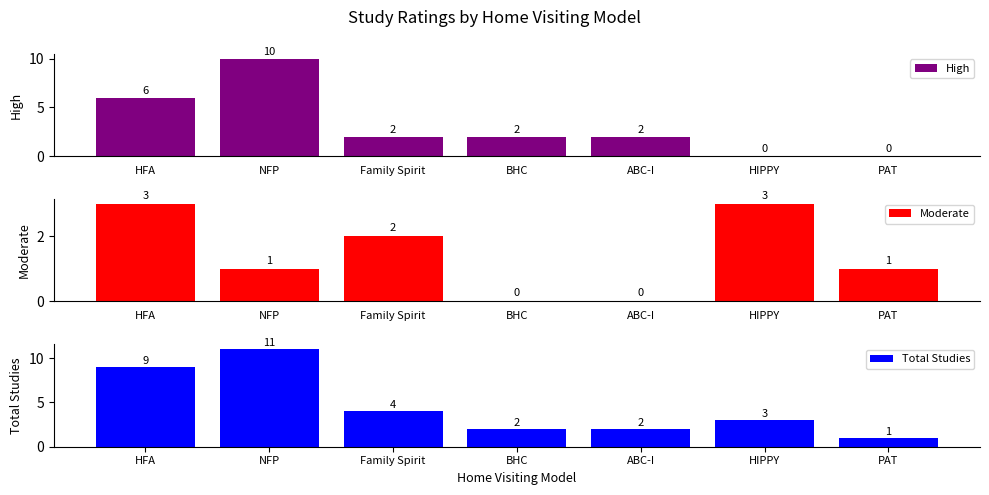

What is the label of the 6th bar from the right?

NFP